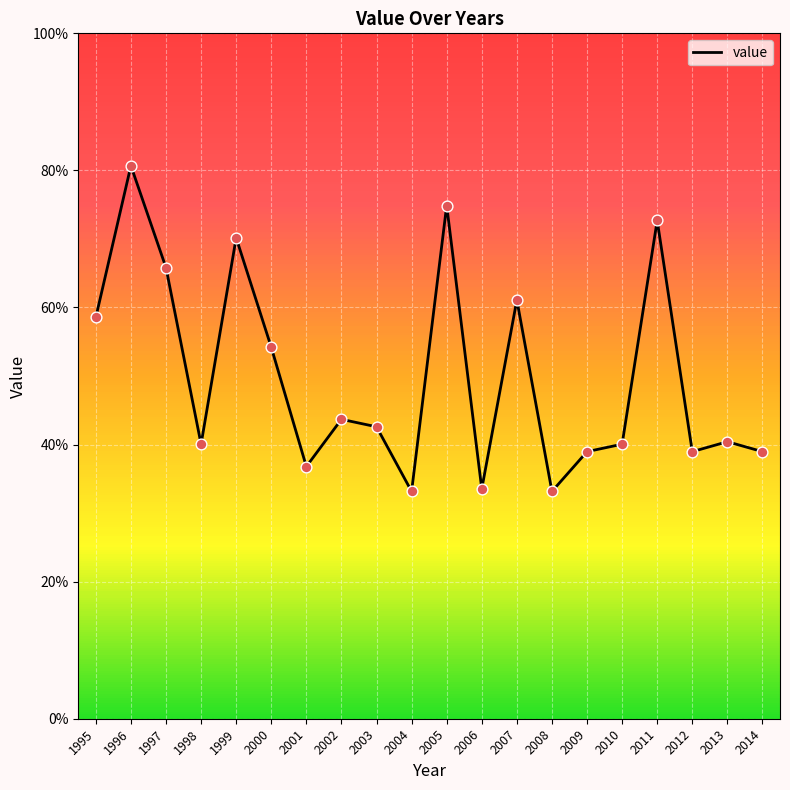

Is this an area chart (filled region under the line)?

No